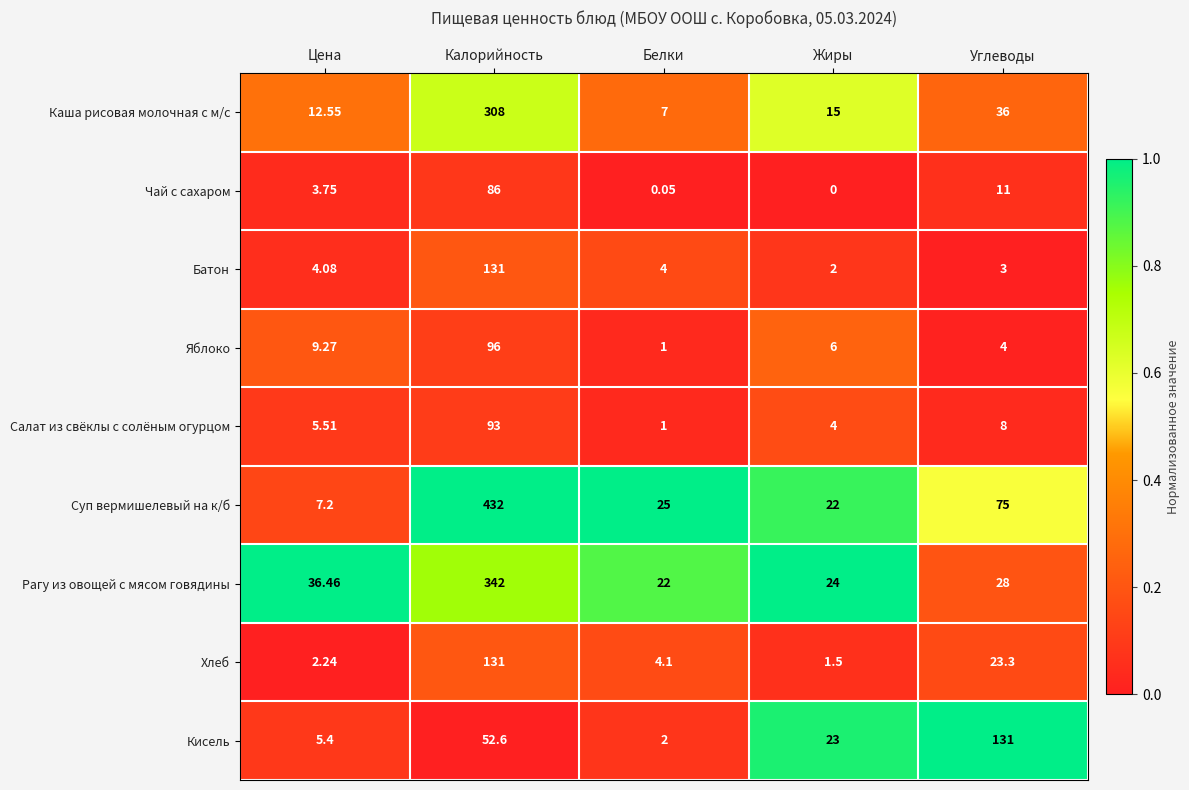

Which series has the largest range (max minus min)?

Суп вермишелевый на к/б